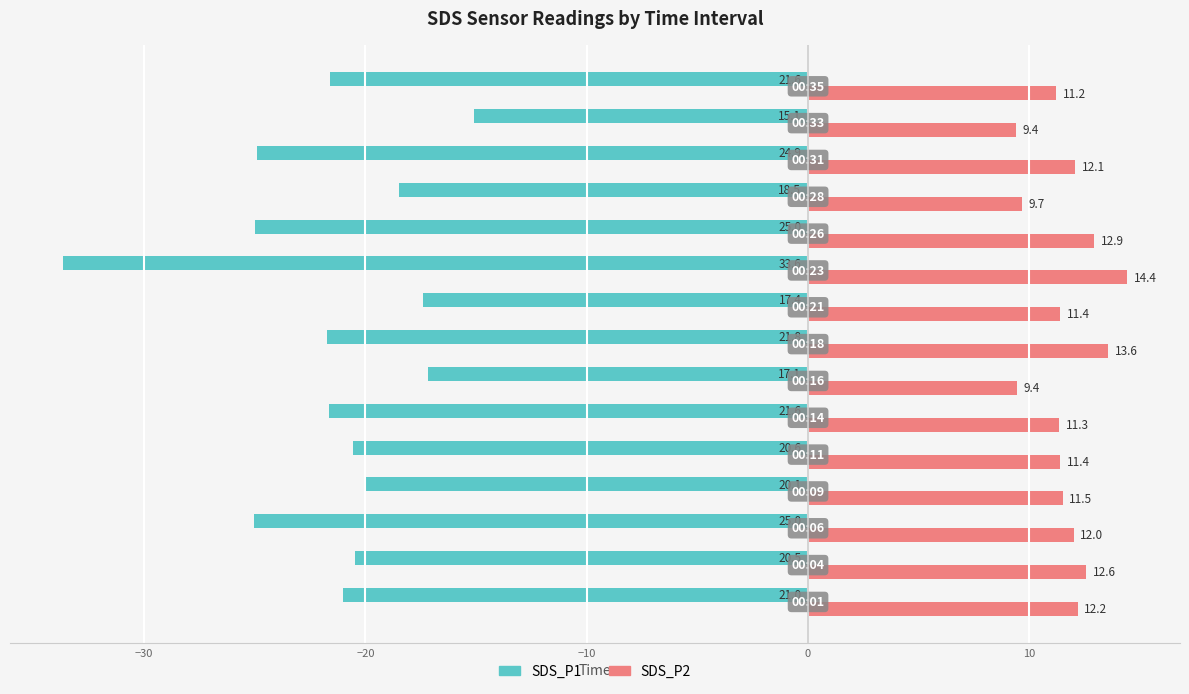

Which series has the largest range (max minus min)?

SDS_P1